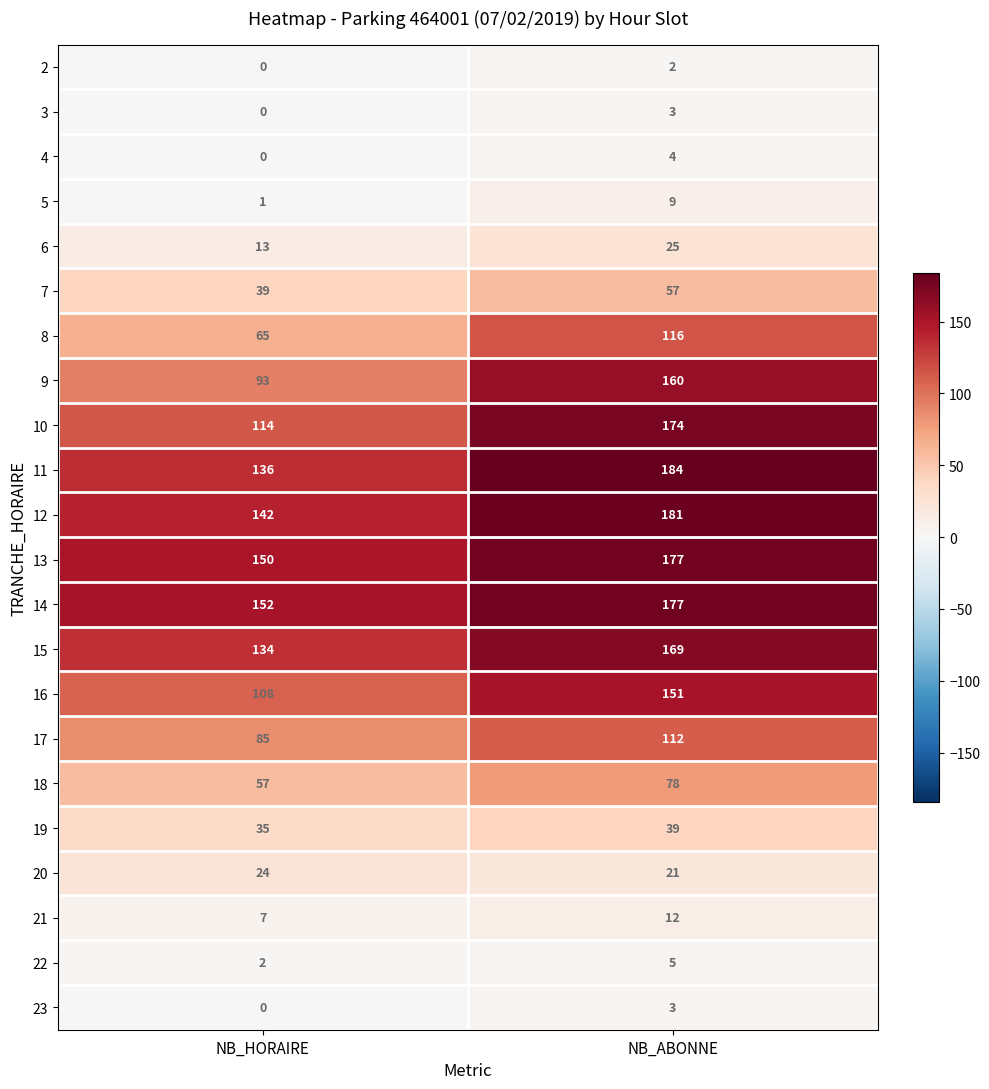

Is the value of 9 at NB_ABONNE greater than the value of 4 at NB_ABONNE?

Yes